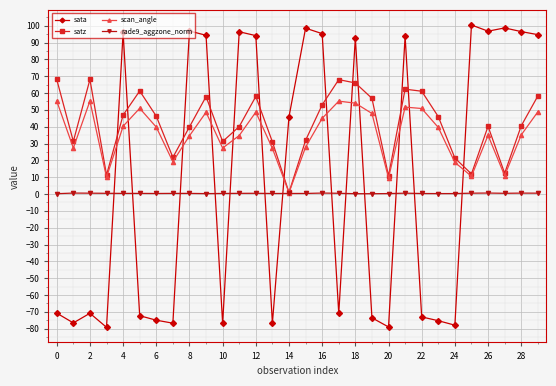

Which series has the largest range (max minus min)?

sata